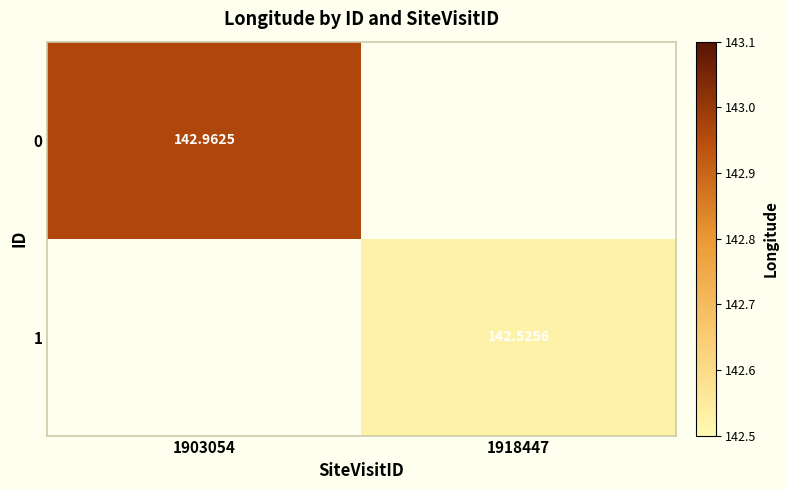

Is the value of 0 at 1903054 greater than the value of 1 at 1903054?

No